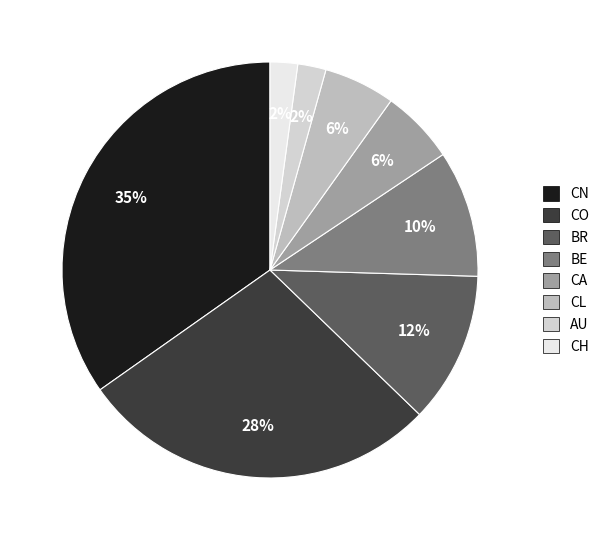

To the nearest percent, what is the average slice percentage?

12%